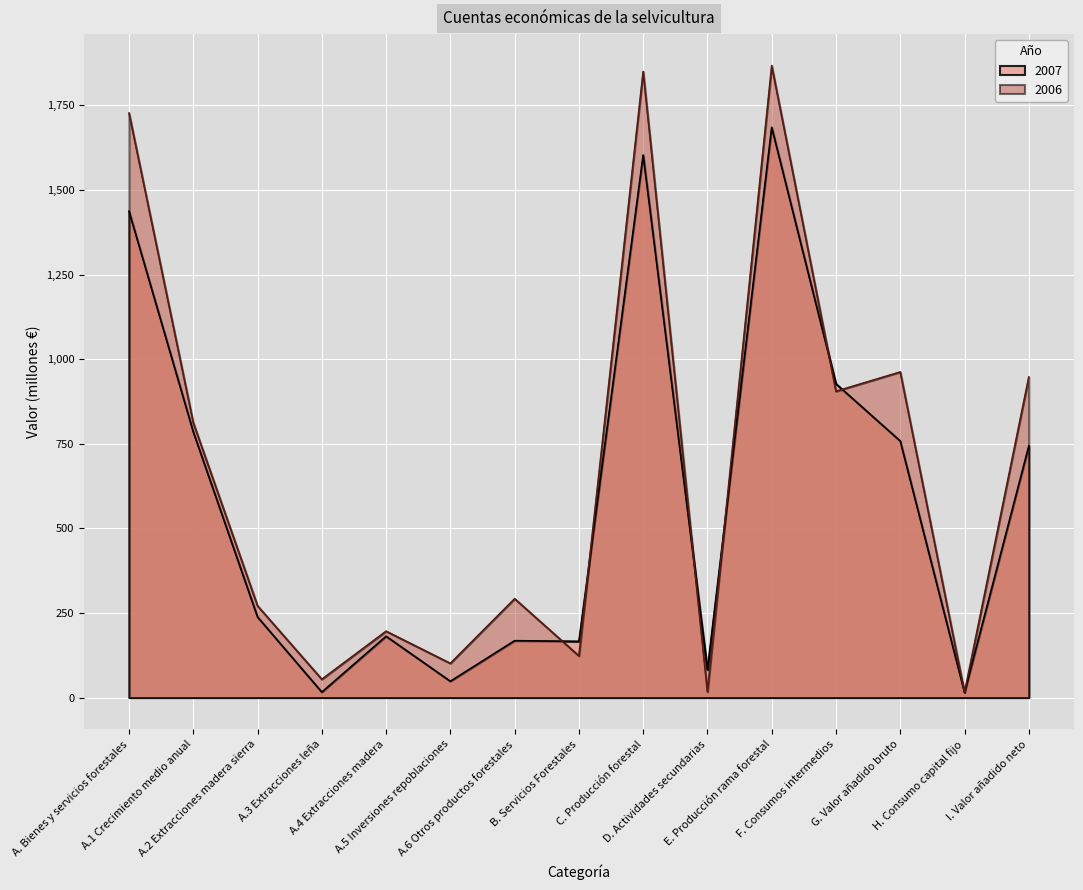

Read the 2006 value at F. Consumos intermedios.

905